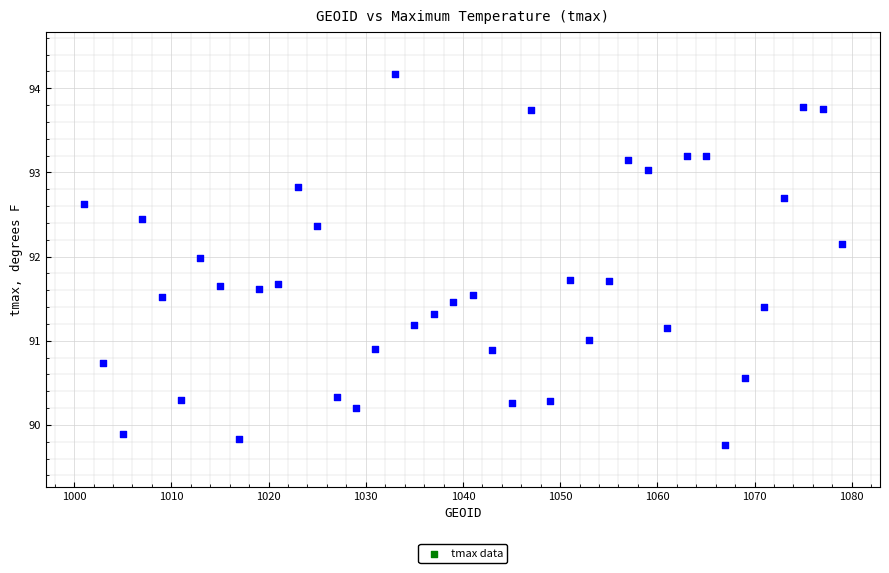

What is the range of X values (max minus min)?

78.0